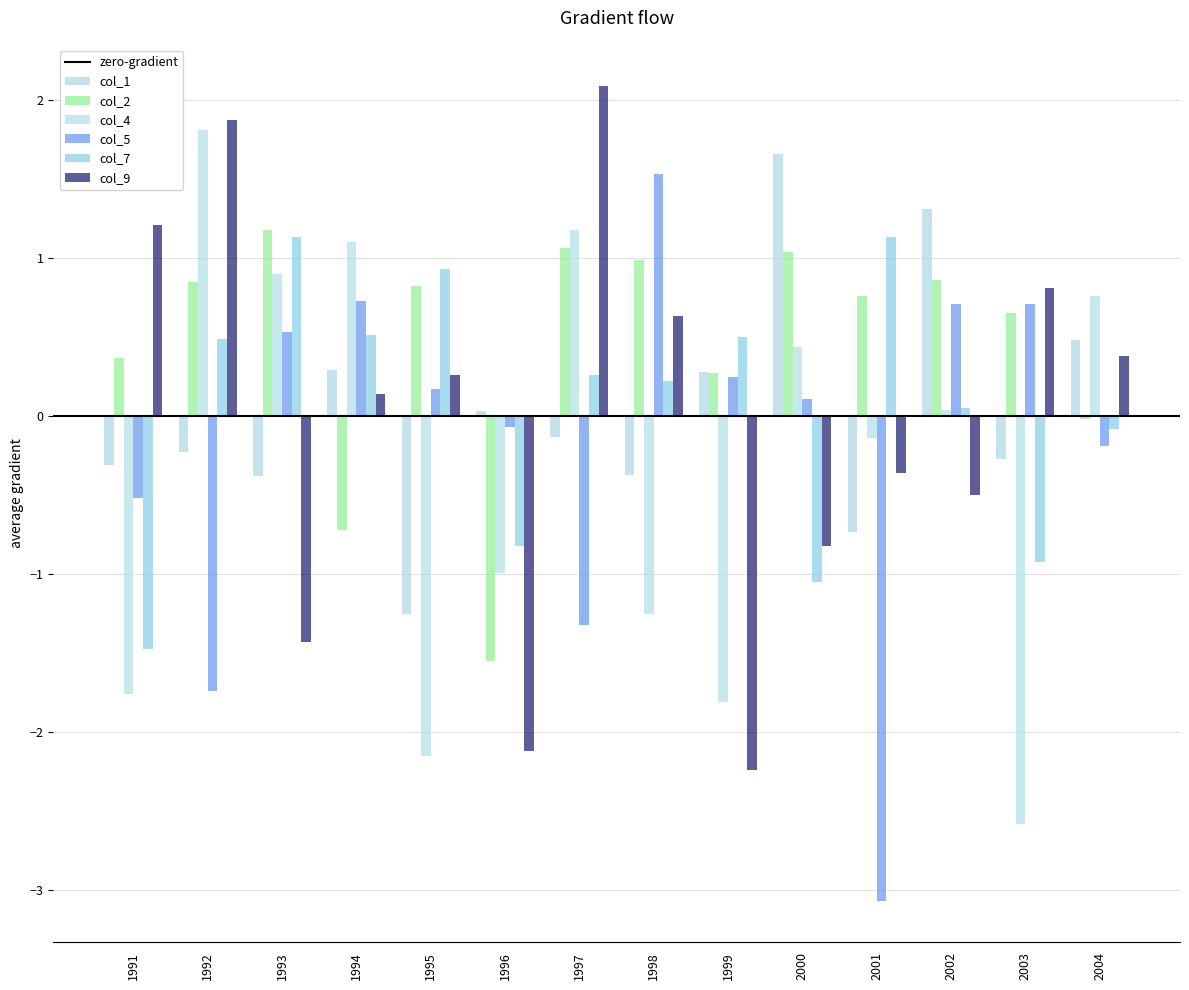

Between 2004 and 1997, which is larger?

2004